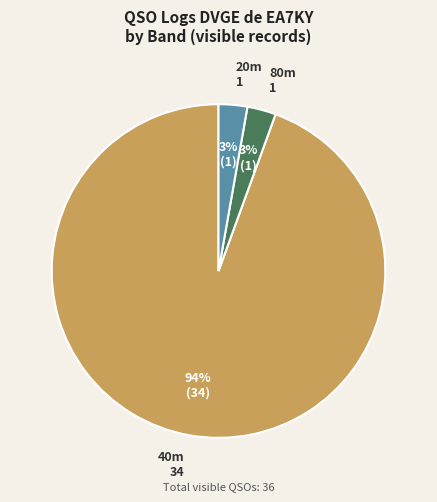

Is the sum of 80m and 20m greater than half?

No